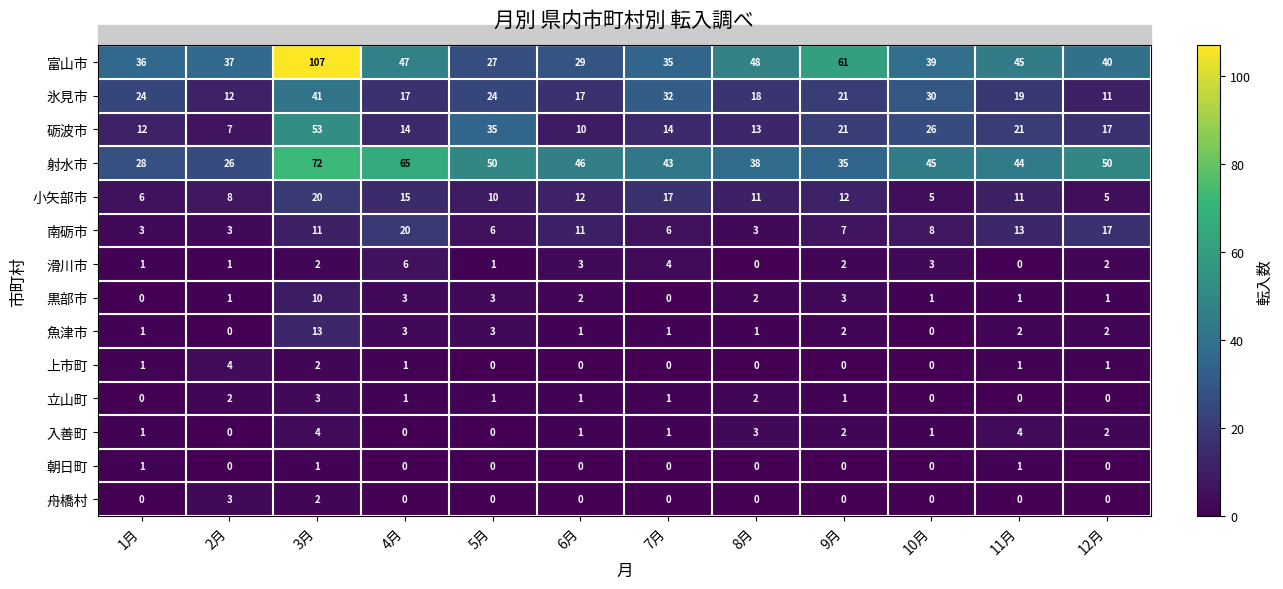

At how many categories does at least one series exceed 88?

1